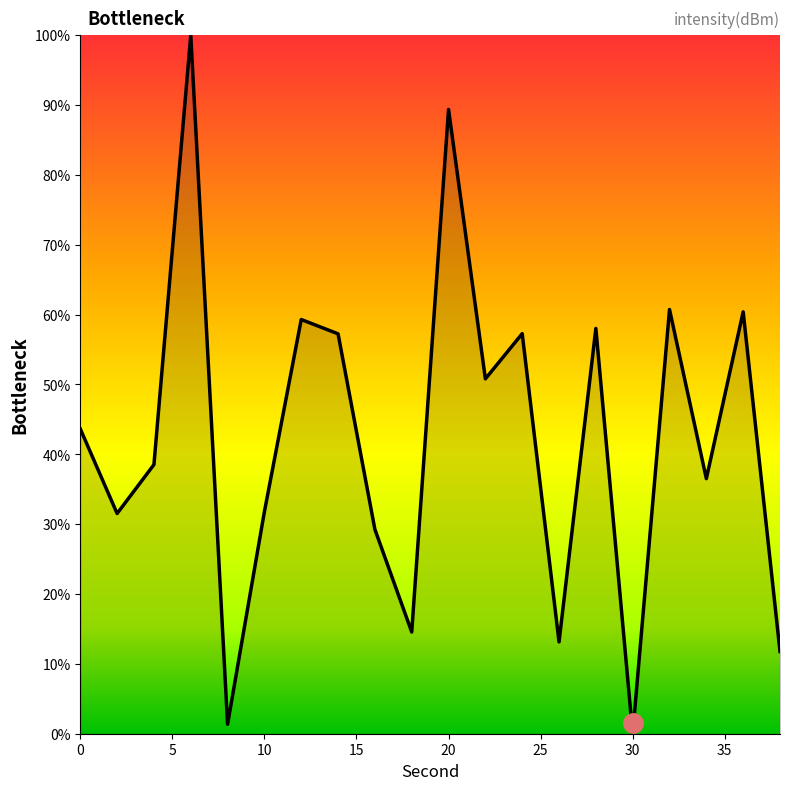

What is the difference between the maximum and minimum values?

100.0